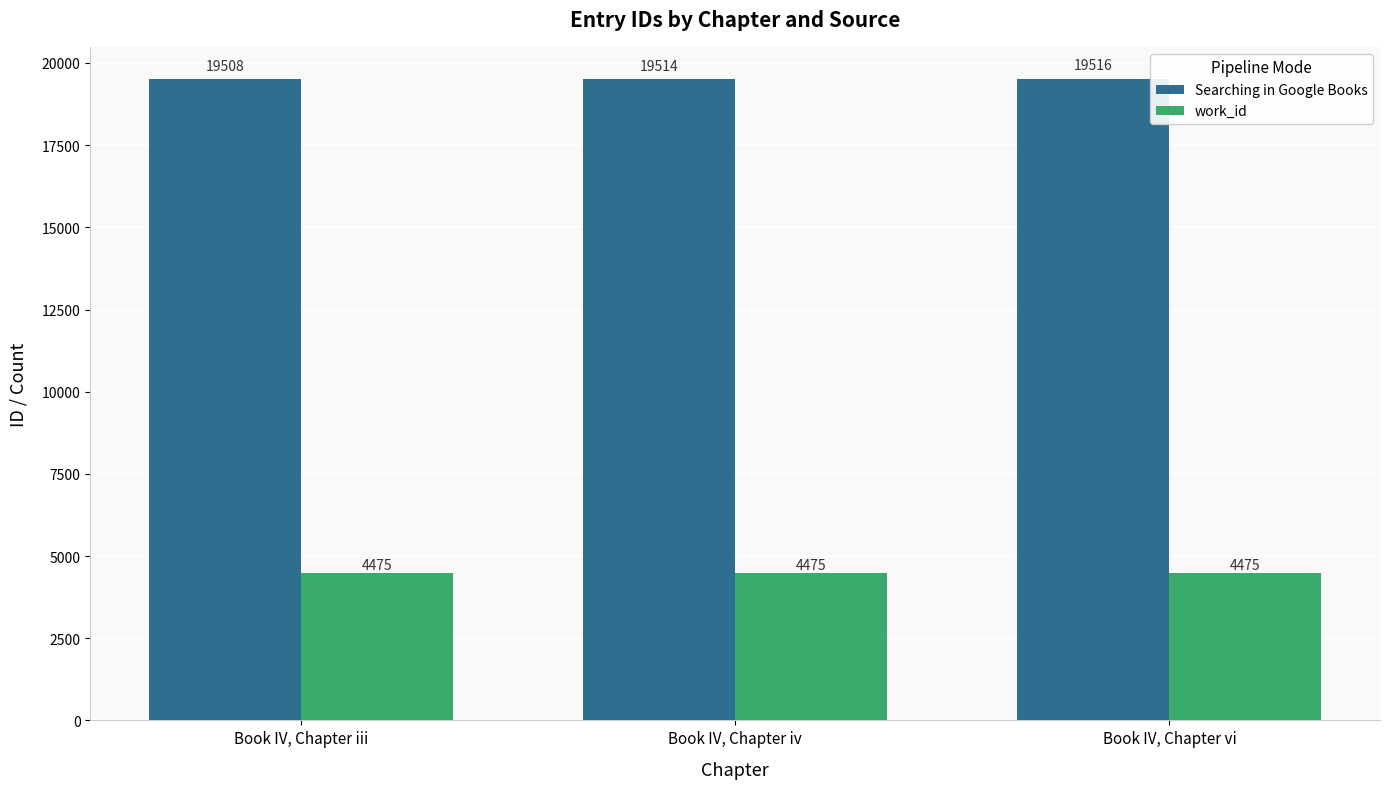

The value of Searching in Google Books at Book IV, Chapter vi is 27115. True or false?

False